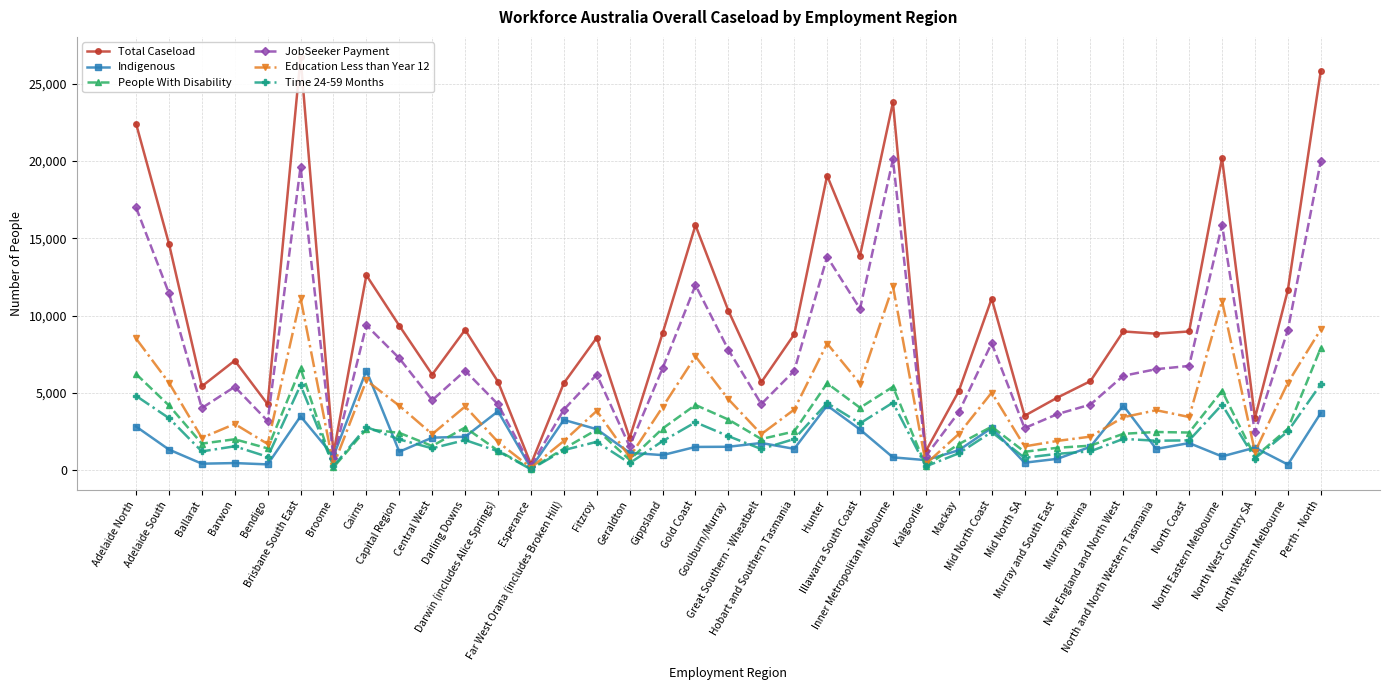

True or false: Indigenous and Total Caseload cross at least once.

False